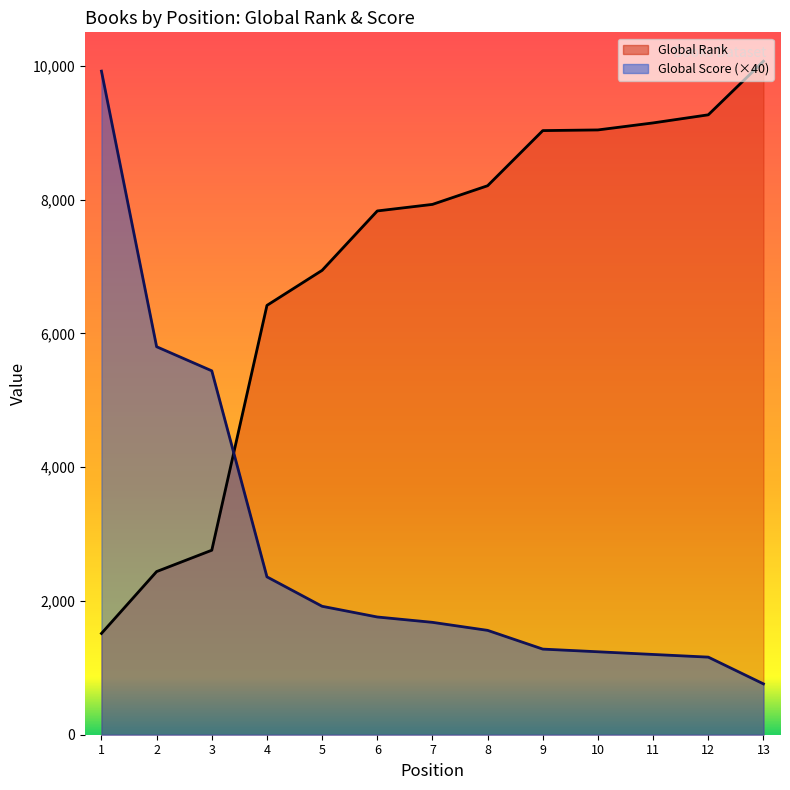

What is the sum of all Global Rank values?

90589